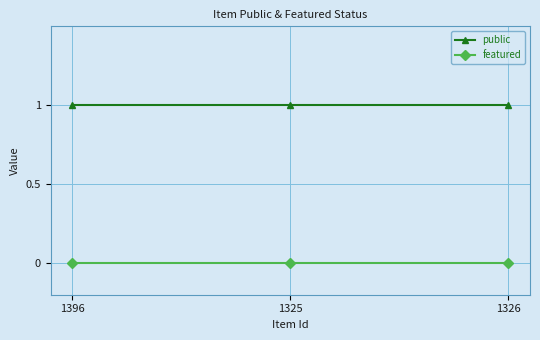

Is it true that featured equals 0 at 1325?

True